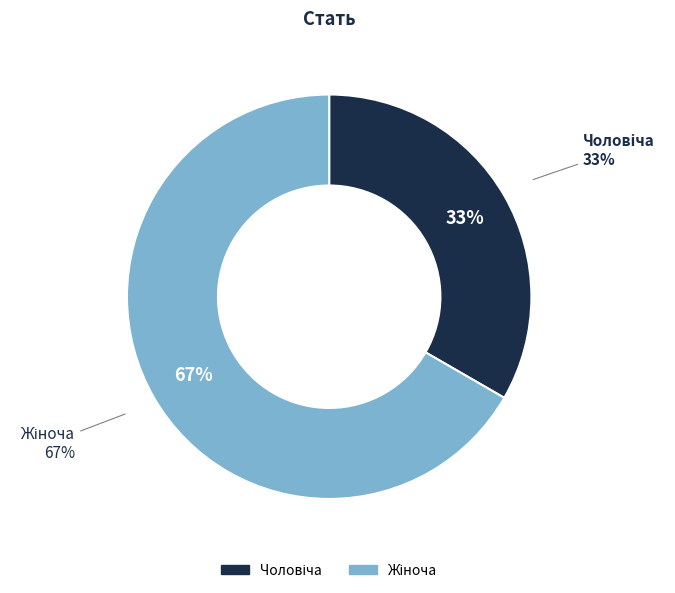

Does Чоловіча represent more than half of the total?

No